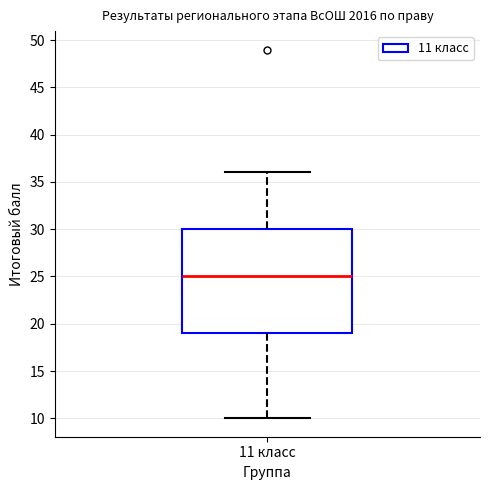

Transcribe this box plot: give where the median line is, the range the box spans, and where the two whiskers end, as read against the y-axis. The values are not printed on the chart, so give them approximately, as read against the axis.

median 25, box 19 to 30, whiskers 10 to 36